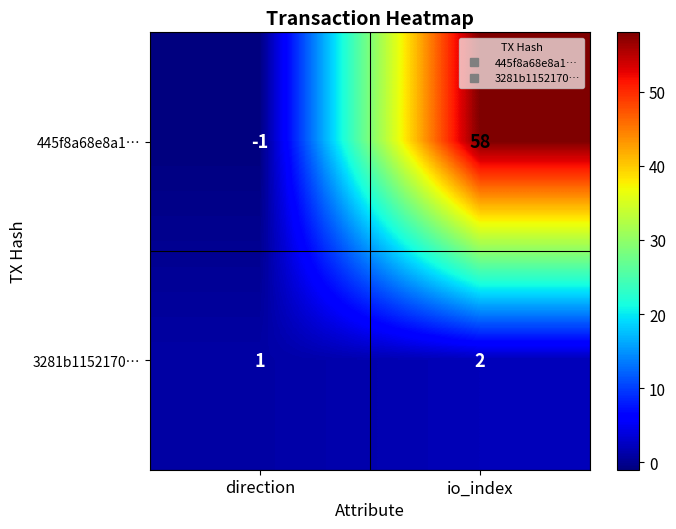

The value of 3281b1152170… at io_index is 0. True or false?

False